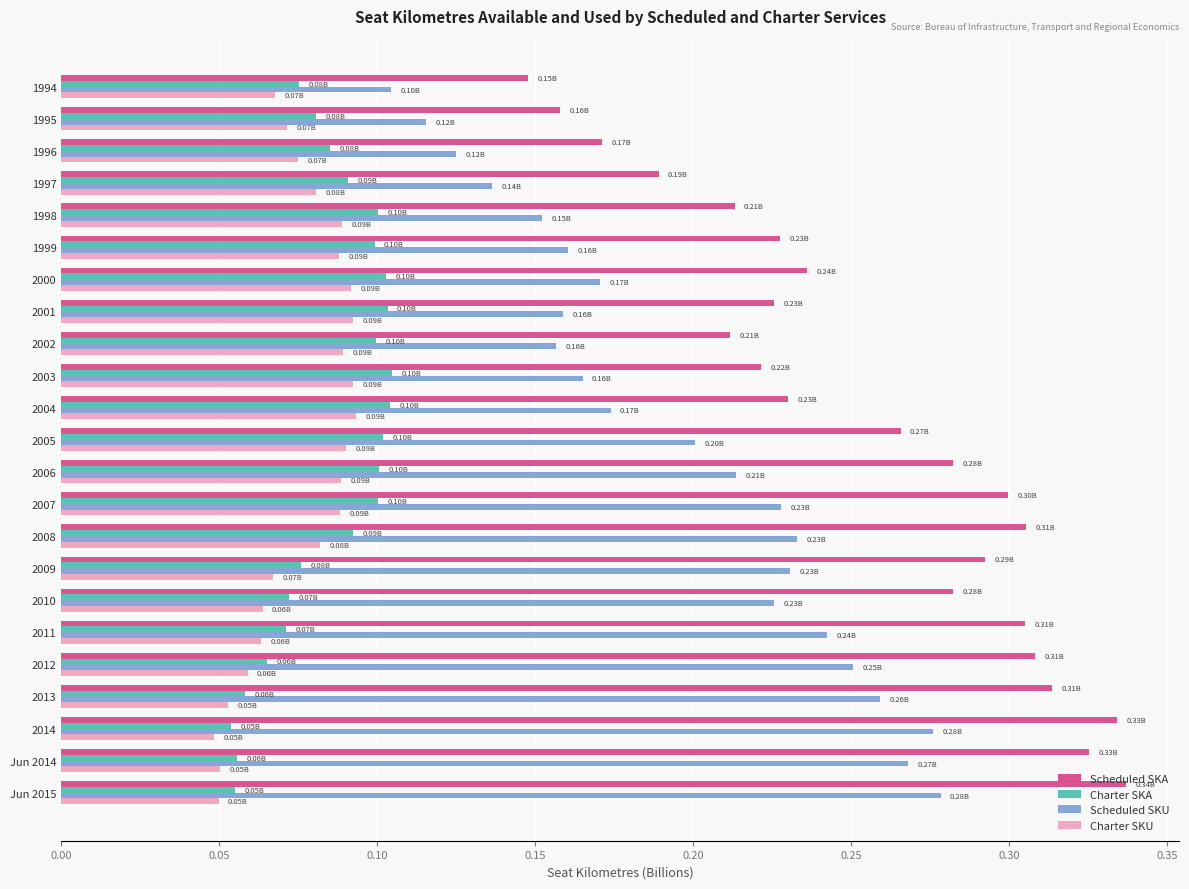

Count the Charter SKU values in the range 0 to 1.

23